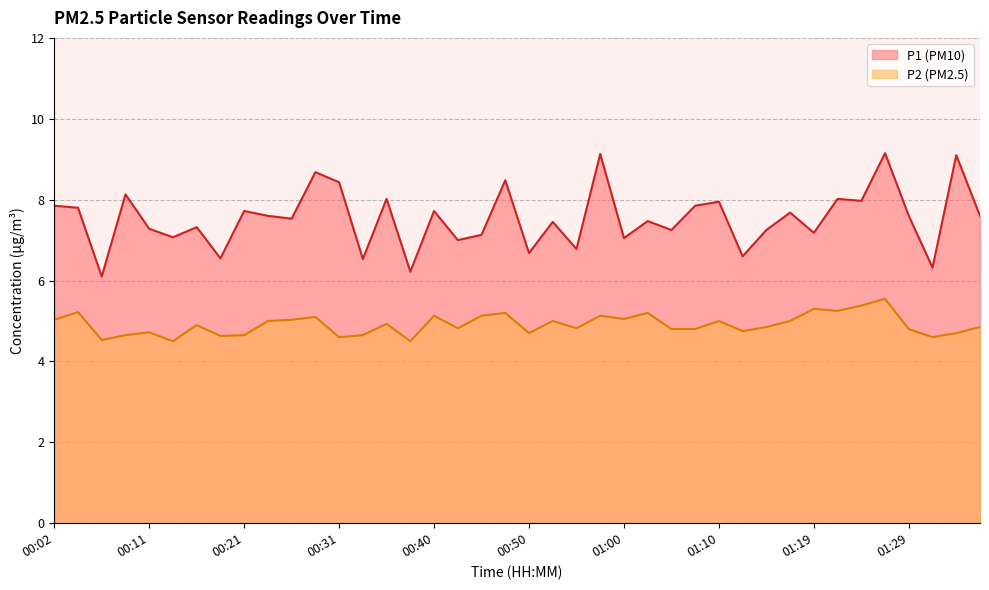

Reading left to right, what are all the values shown in this chart?

P1: 00:02=7.8	00:04=7.8	00:06=6.1	00:09=8.1	00:11=7.3	00:14=7.1	00:16=7.3	00:19=6.5	00:21=7.7	00:23=7.6	00:26=7.5	00:28=8.7	00:31=8.4	00:33=6.5	00:36=8.0	00:38=6.2	00:40=7.7	00:43=7.0	00:45=7.1	00:48=8.5	00:50=6.7	00:53=7.5	00:55=6.8	00:57=9.1	01:00=7.0	01:02=7.5	01:05=7.2	01:07=7.8	01:10=8.0	01:12=6.6	01:14=7.2	01:17=7.7	01:19=7.2	01:22=8.0	01:24=8.0	01:27=9.2	01:29=7.6	01:31=6.3	01:34=9.1	01:36=7.6
P2: 00:02=5.0	00:04=5.2	00:06=4.5	00:09=4.7	00:11=4.7	00:14=4.5	00:16=4.9	00:19=4.6	00:21=4.7	00:23=5.0	00:26=5.0	00:28=5.1	00:31=4.6	00:33=4.7	00:36=4.9	00:38=4.5	00:40=5.1	00:43=4.8	00:45=5.1	00:48=5.2	00:50=4.7	00:53=5.0	00:55=4.8	00:57=5.1	01:00=5.0	01:02=5.2	01:05=4.8	01:07=4.8	01:10=5.0	01:12=4.8	01:14=4.8	01:17=5.0	01:19=5.3	01:22=5.2	01:24=5.4	01:27=5.5	01:29=4.8	01:31=4.6	01:34=4.7	01:36=4.8